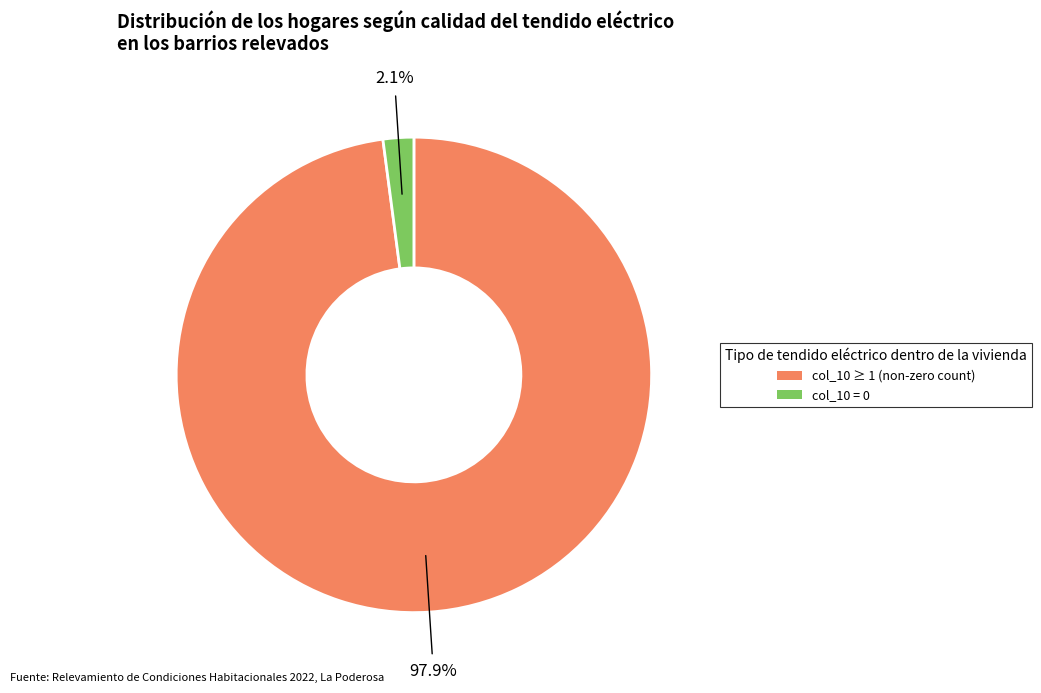

How many segments does this pie chart have?

2